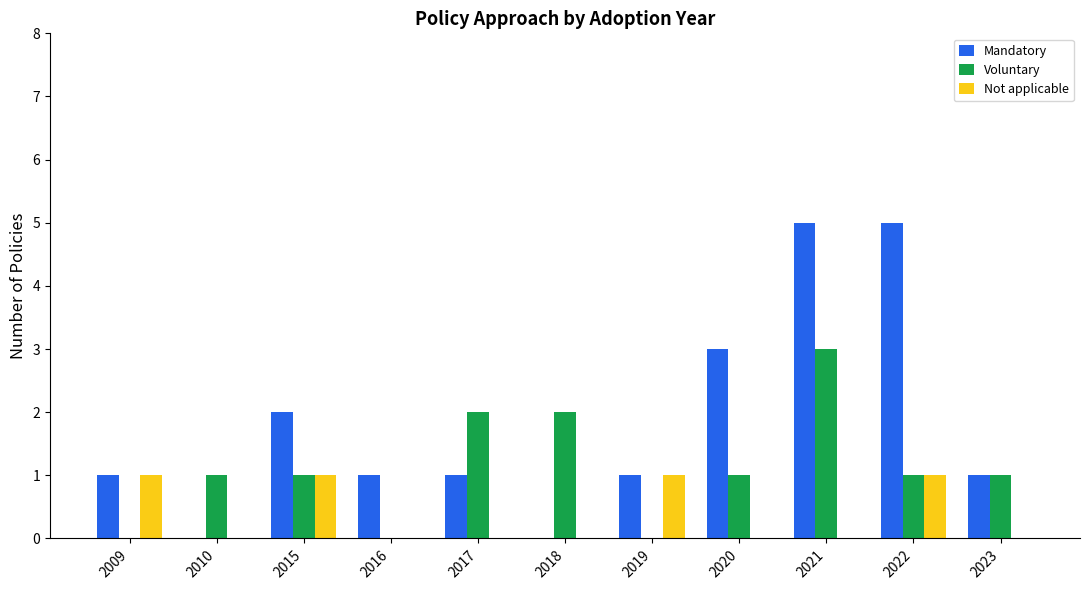

What is the greatest value displayed?

5